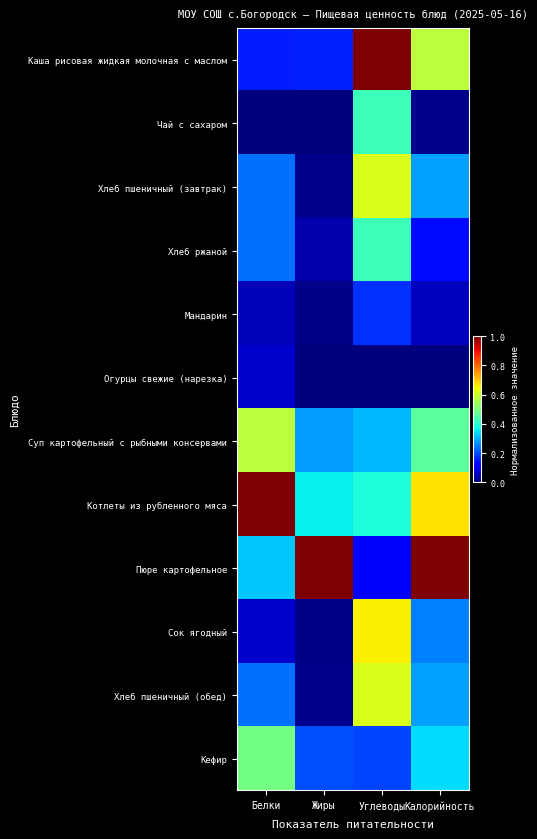

Count the number of categories in the chart.

4